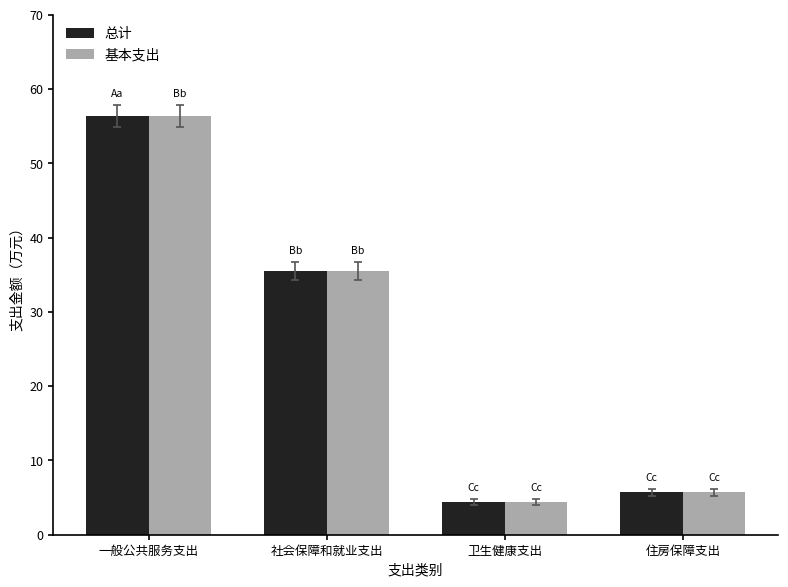

How many bars are there in total?

8